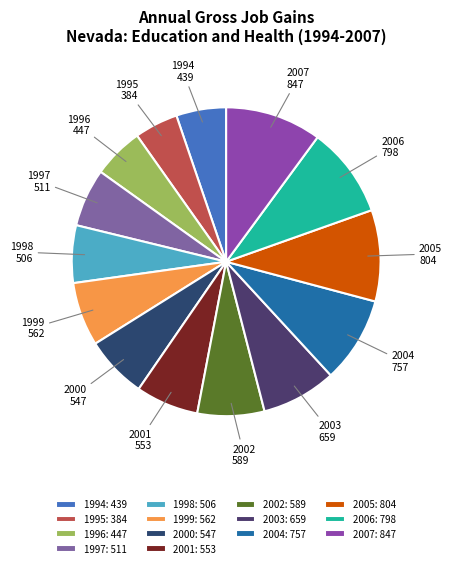

What is the smallest slice in the pie chart?

1995